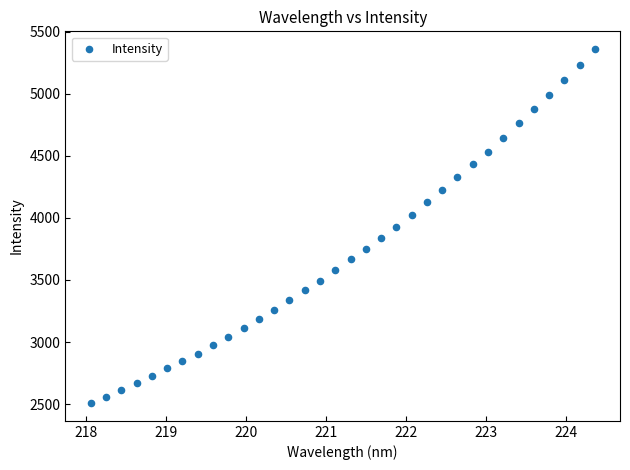

What is the range of X values (max minus min)?

6.3